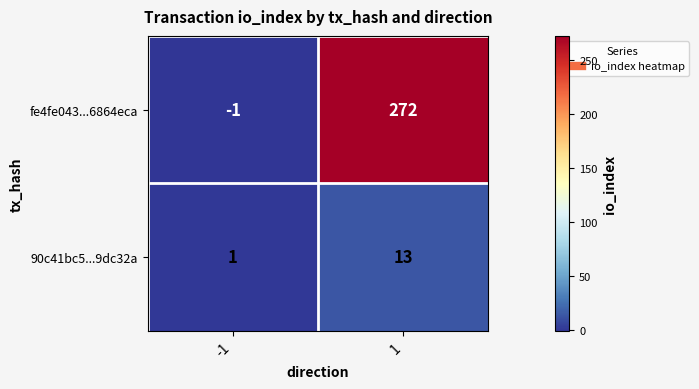

At which category is the sum across all series the highest?

1